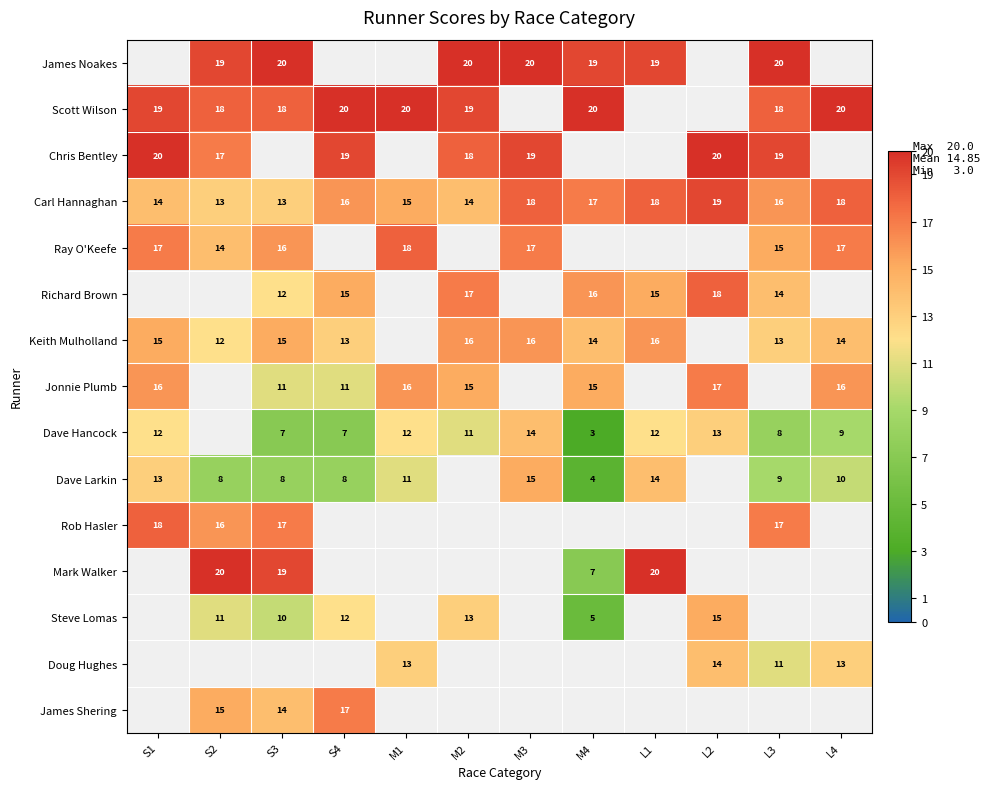

Which category has the highest value across all series?

S3